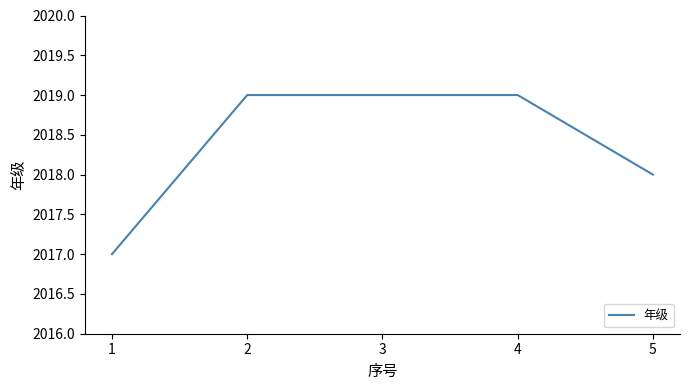

The value at 2 is 2019. True or false?

True